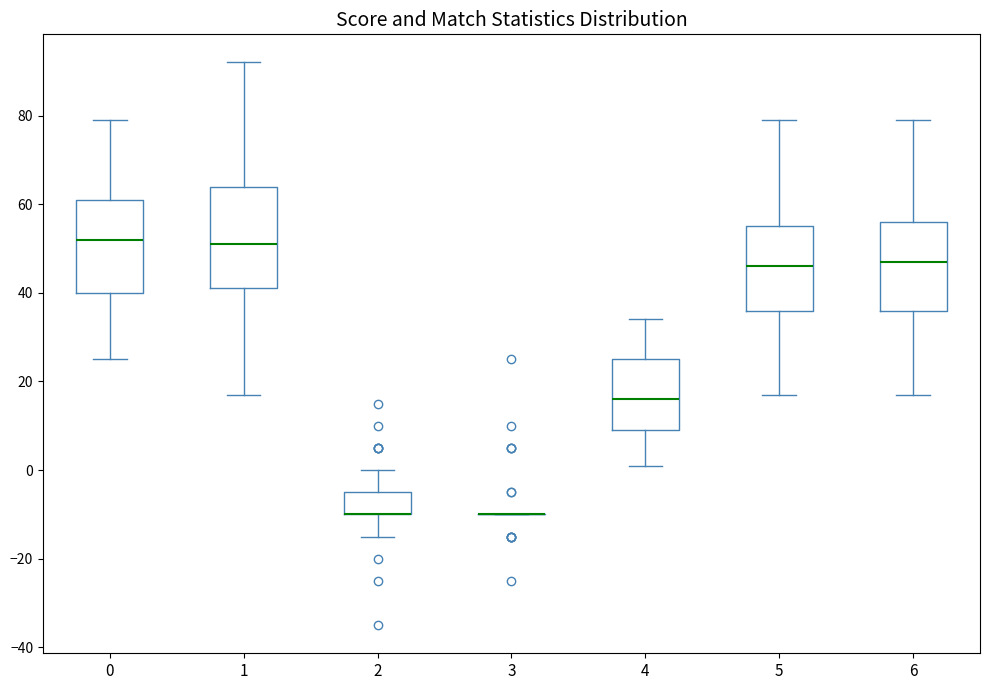

Reading left to right, transcribe this box plot: for each box, give where its median line is, the range the box spans, and where its two whiskers end, as read against the y-axis. The values are not printed on the chart, so give them approximately, as read against the axis.

0: median 52, box 40 to 62, whiskers 26 to 80
1: median 52, box 42 to 64, whiskers 18 to 92
2: median -10 (drawn on the box's lower edge), box -10 to -4, whiskers -14 to 0
3: box collapsed to a line at -10, whiskers -10 to -10
4: median 16, box 10 to 26, whiskers 2 to 34
5: median 46, box 36 to 56, whiskers 18 to 80
6: median 48, box 36 to 56, whiskers 18 to 80